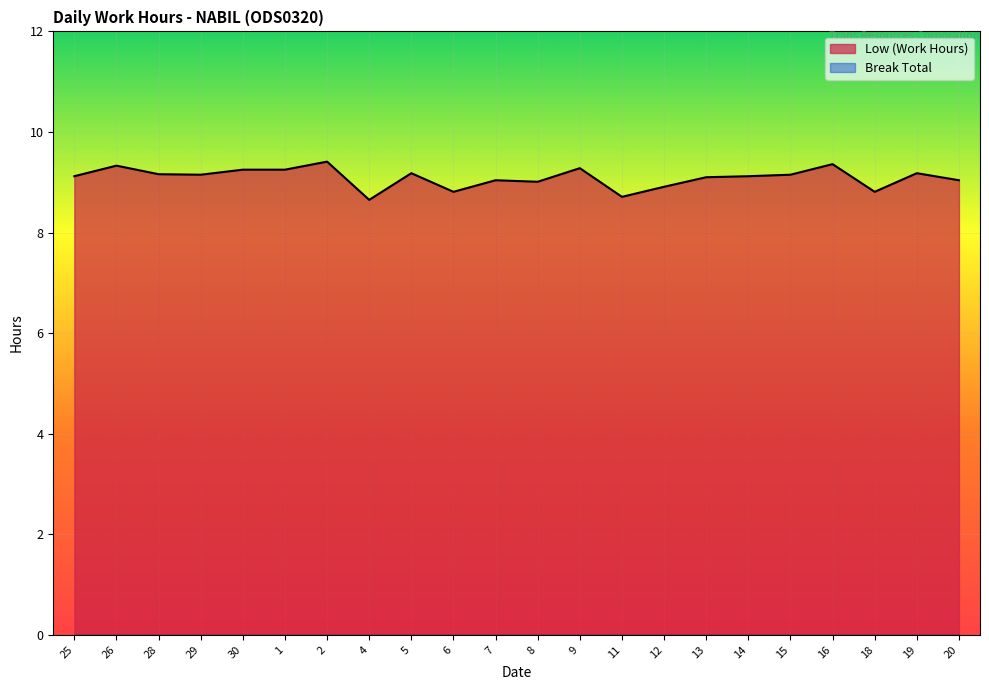

What is the difference between the maximum and minimum values?

0.8